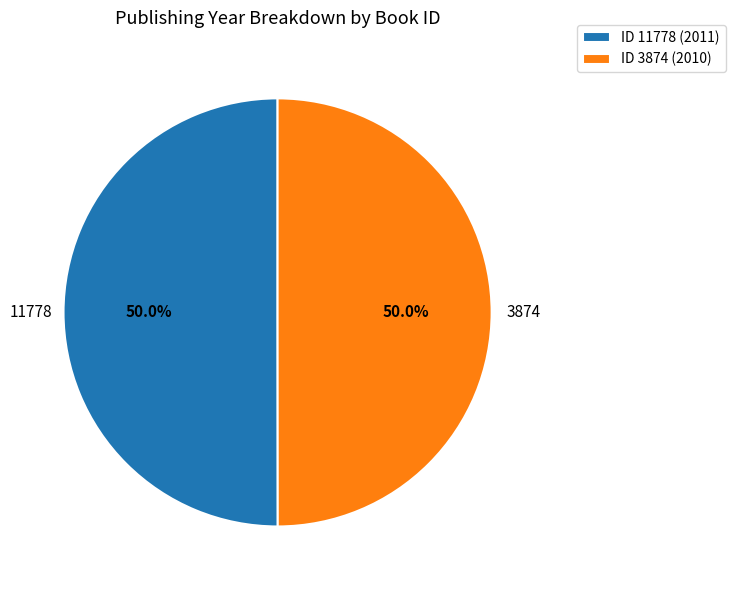

How many slices are in this pie chart?

2